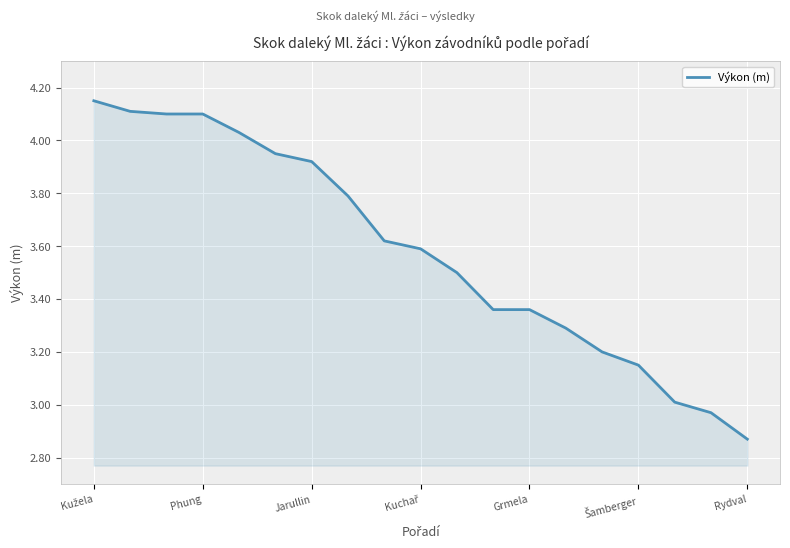

Does the chart display data point markers on the line(s)?

No